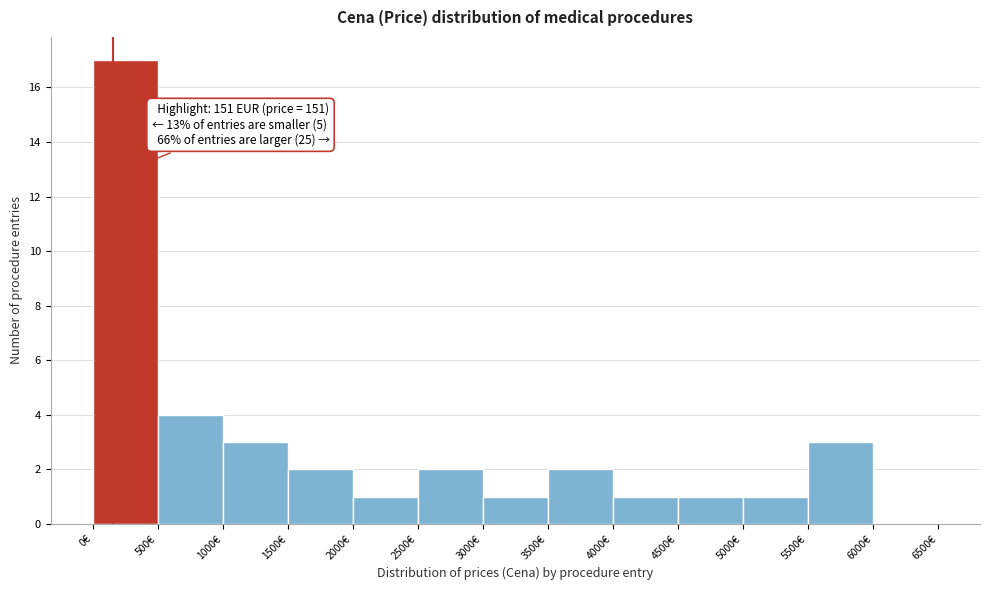

Which range on the x-axis has the tallest bar?

0 to 500